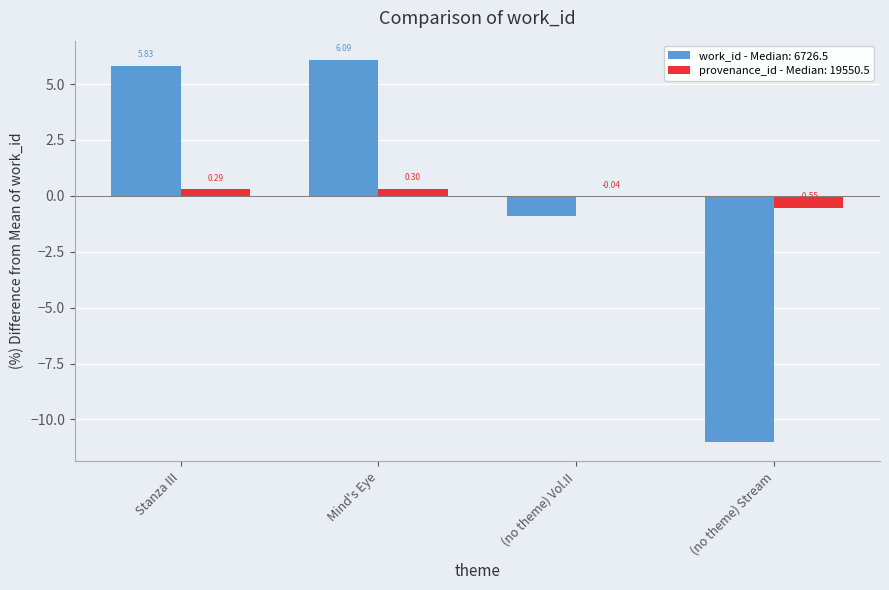

Is the value of provenance_id - Median: 19550.5 at (no theme) Vol.II greater than the value of work_id - Median: 6726.5 at Stanza III?

No